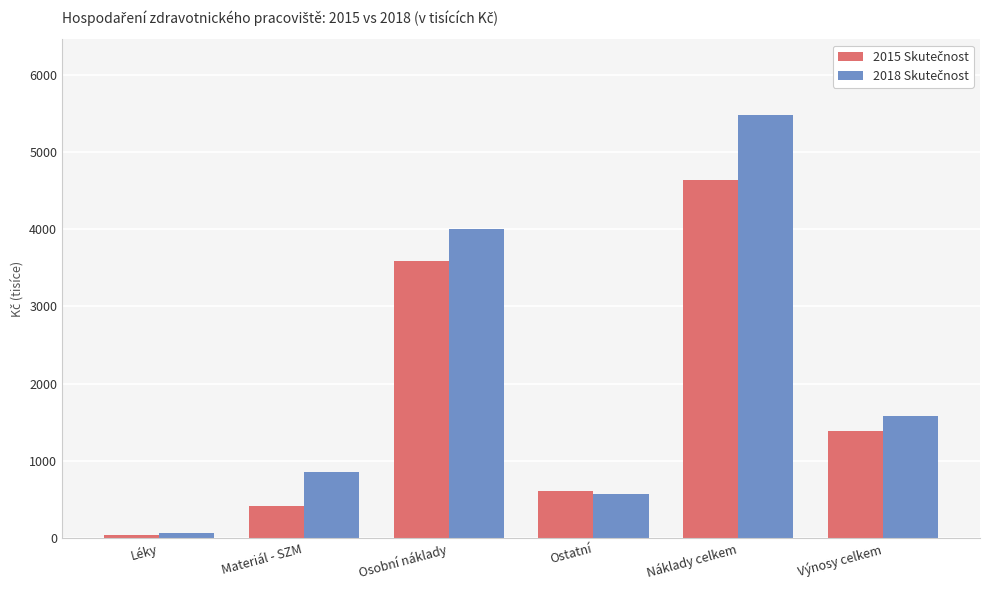

At which category is the sum across all series the highest?

Náklady celkem